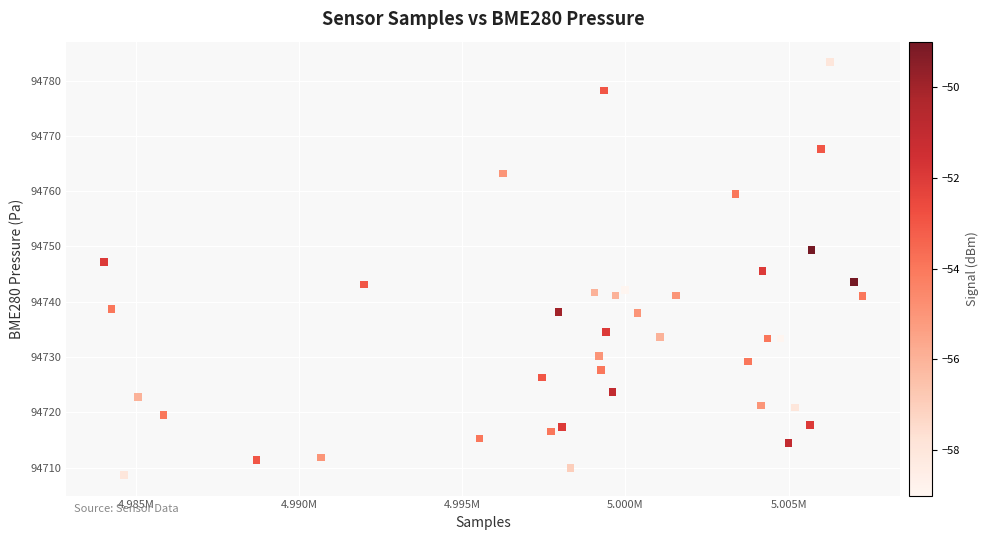

What is the range of X values (max minus min)?

23246.0